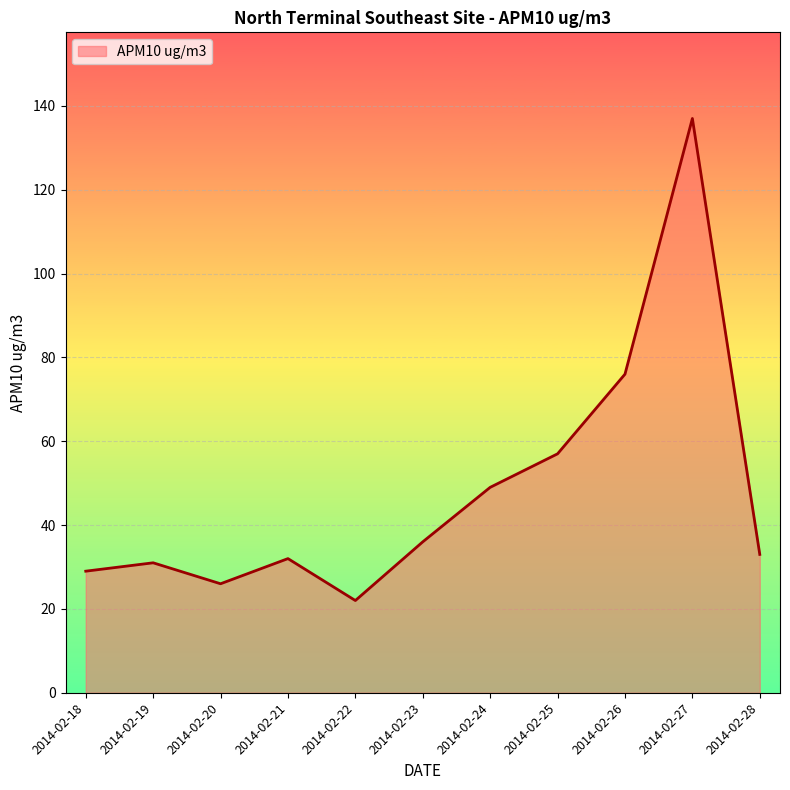

True or false: the data shows 29 at 2014-02-18.

True